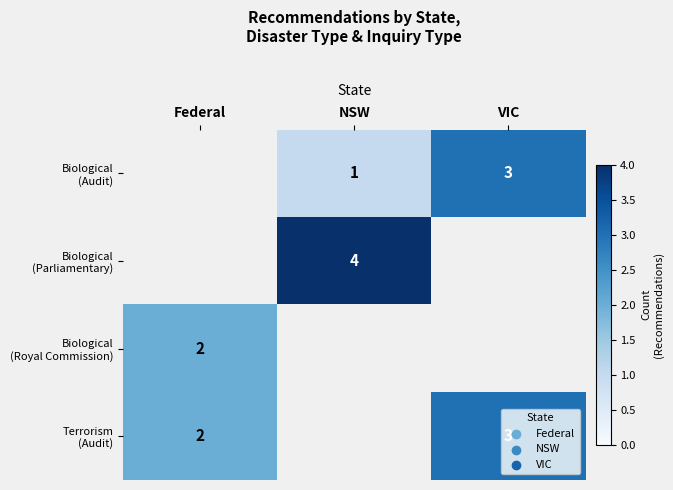

List the series in order of their peak value, lowest first.

Biological (Royal Commission), Biological (Audit), Terrorism (Audit), Biological (Parliamentary)